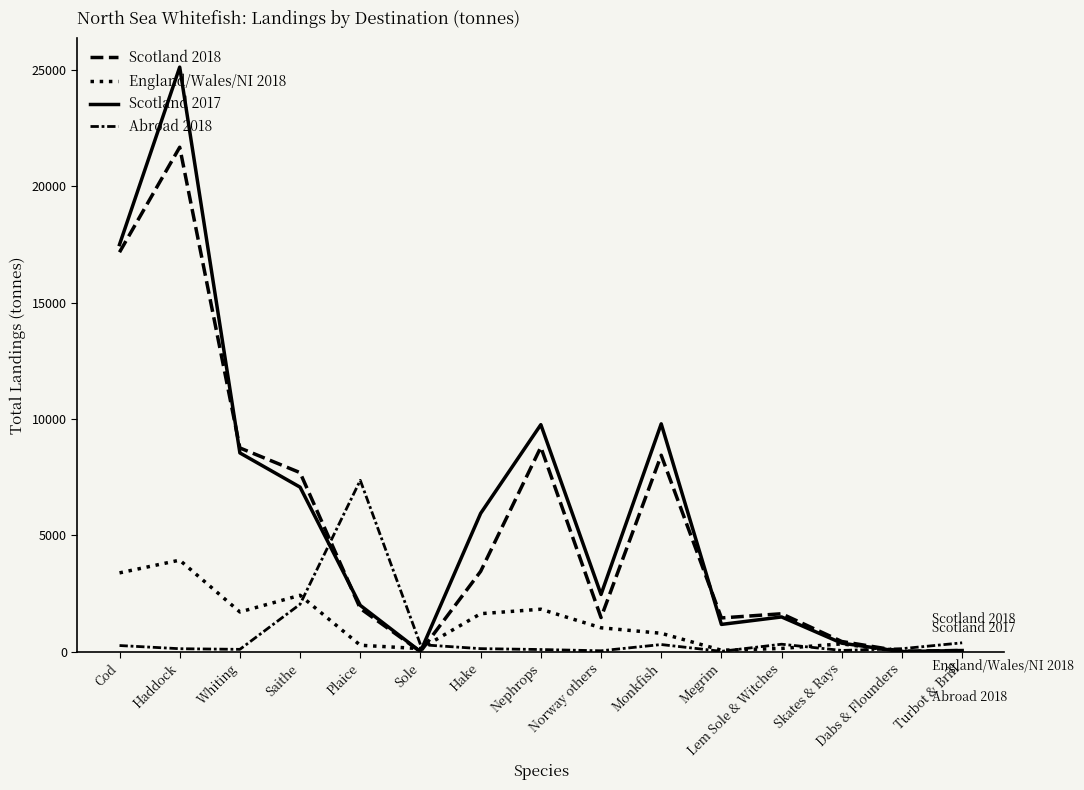

Does the chart have visible grid lines?

No